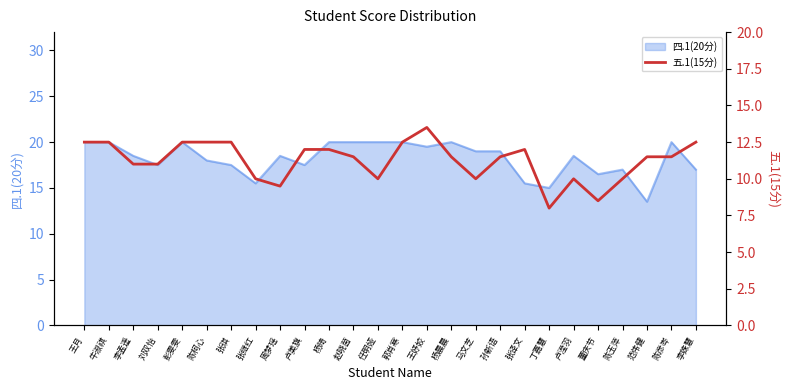

How many data points does each series have?

26